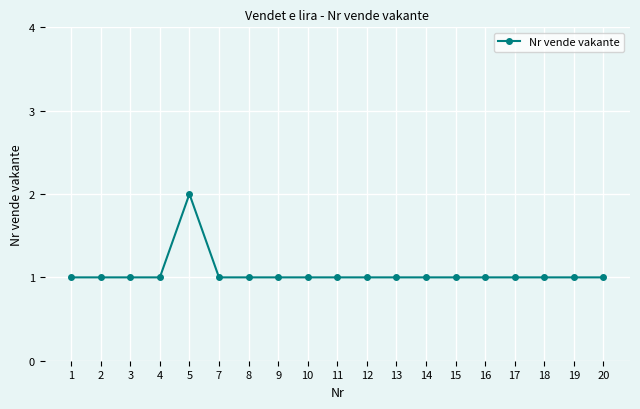

Reading right to left, list all the values displayed in this chart.

20=1	19=1	18=1	17=1	16=1	15=1	14=1	13=1	12=1	11=1	10=1	9=1	8=1	7=1	5=2	4=1	3=1	2=1	1=1